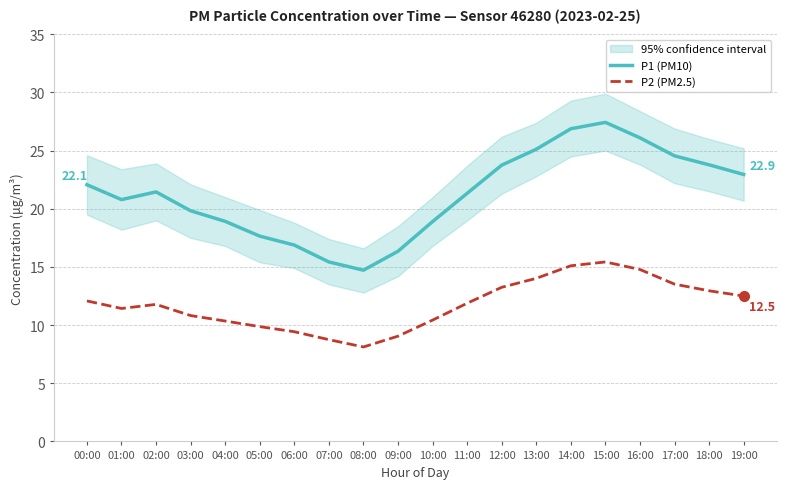

How many distinct data groups are displayed?

2